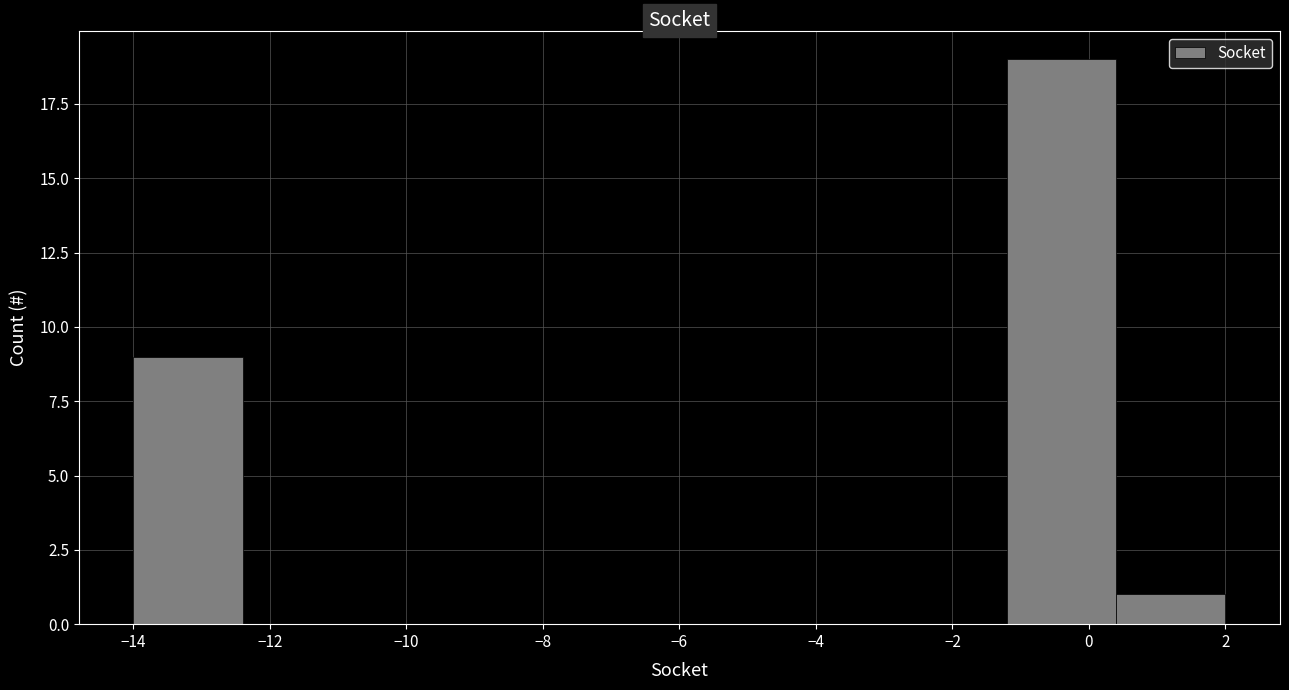

Reading left to right, list every bar in this chart as the range it spans on the x-axis followed by its height. The values are not printed on the chart, so give them approximately, as read against the axis.

-14.0 to -12.4: 9
-12.4 to -10.8: 0
-10.8 to -9.2: 0
-9.2 to -7.6: 0
-7.6 to -6.0: 0
-6.0 to -4.4: 0
-4.4 to -2.8: 0
-2.8 to -1.2: 0
-1.2 to 0.4: 19
0.4 to 2.0: 1